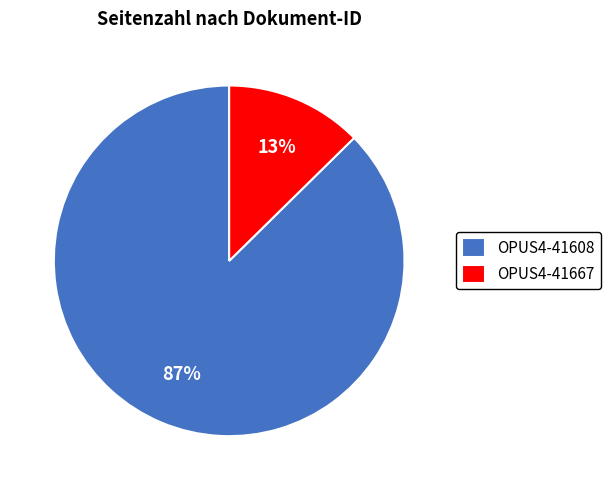

Which slice is the largest?

OPUS4-41608